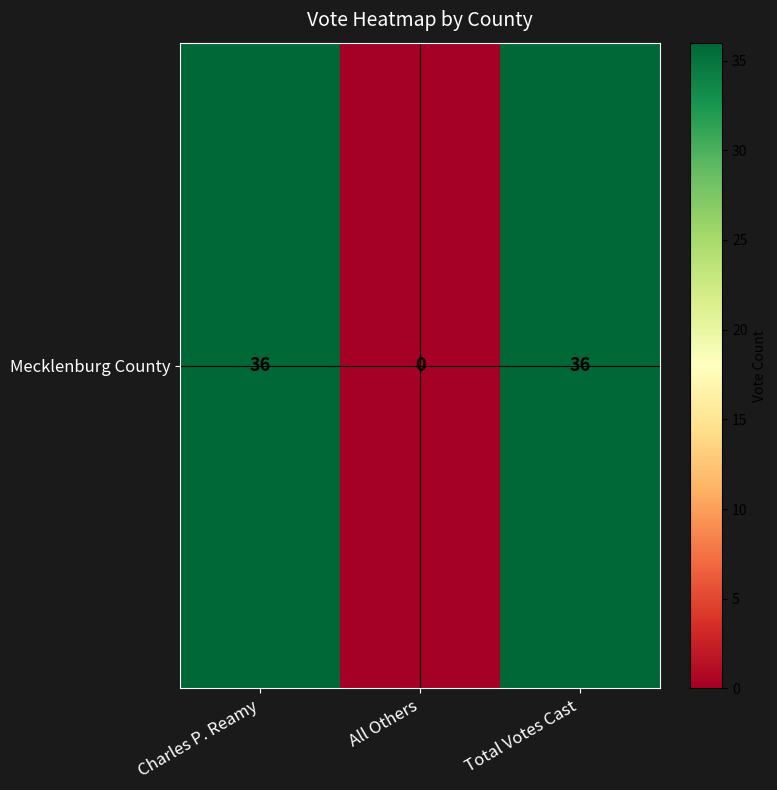

Which label corresponds to the smallest value in the chart?

All Others